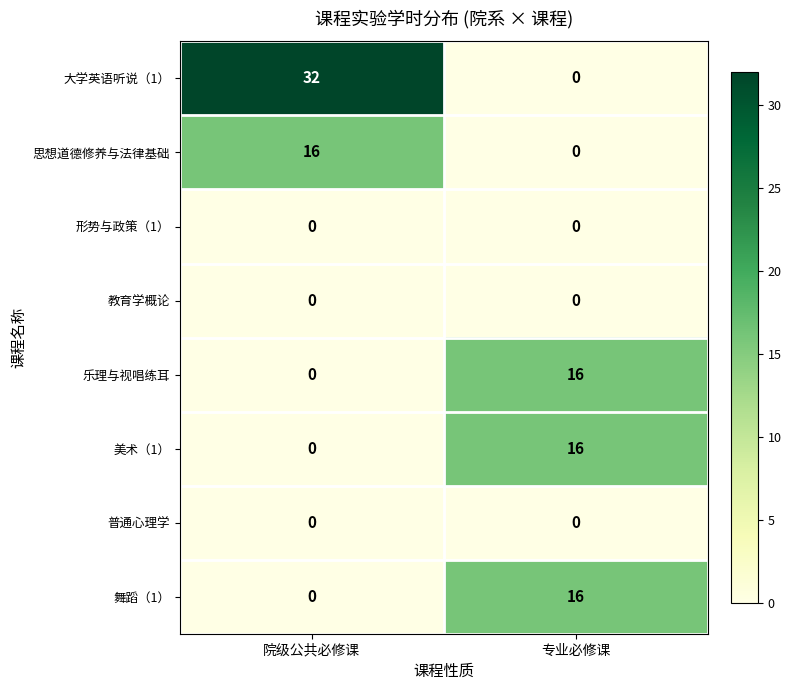

Where is 舞蹈（1） nearest to the value 8?

院级公共必修课